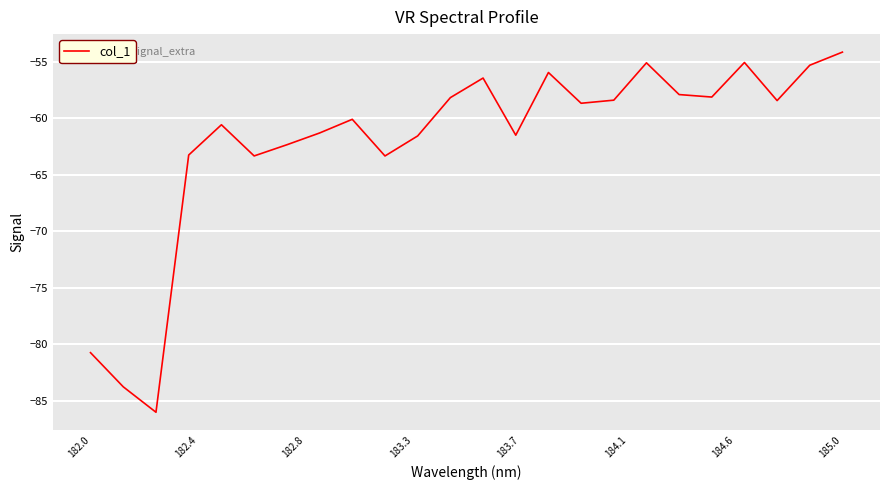

What is the smallest value displayed?

-86.0